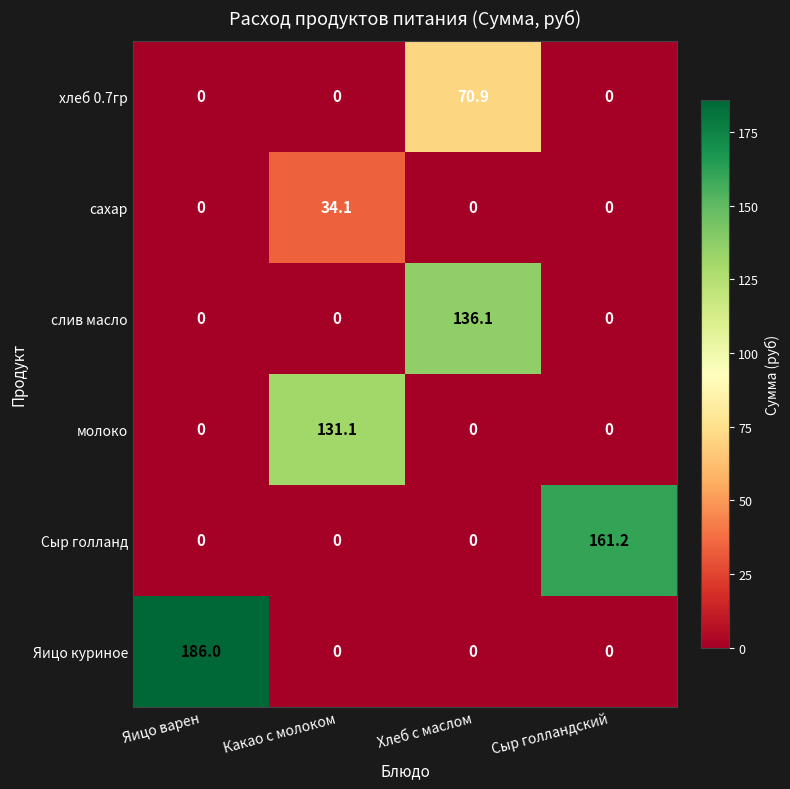

Which series has the widest spread of values?

Яицо куриное